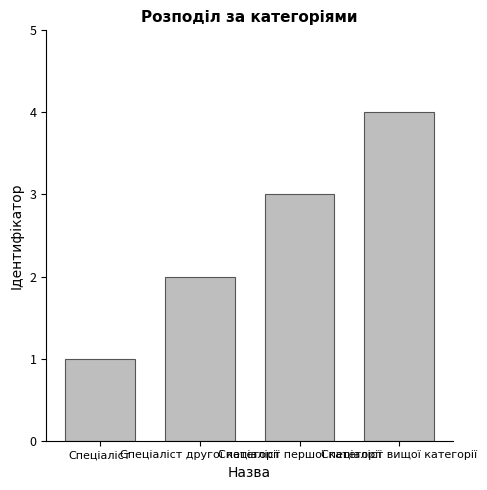

Rank the categories by value from highest to lowest.

Спеціаліст вищої категорії, Спеціаліст першої категорії, Спеціаліст другої категорії, Спеціаліст